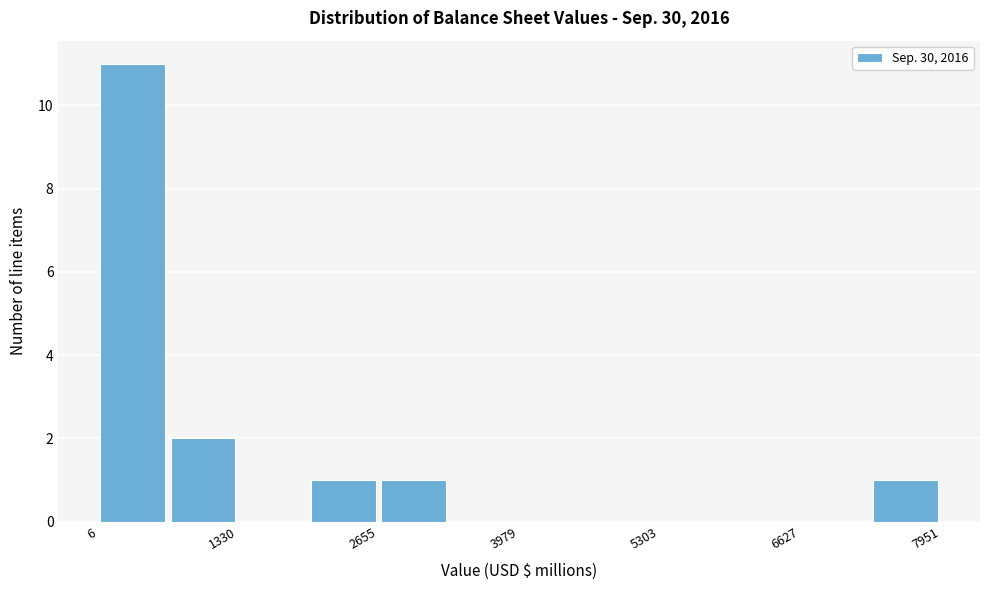

Around what value on the x-axis is the tallest bar? Give the approximate position of its centre, as read against the axis.

400